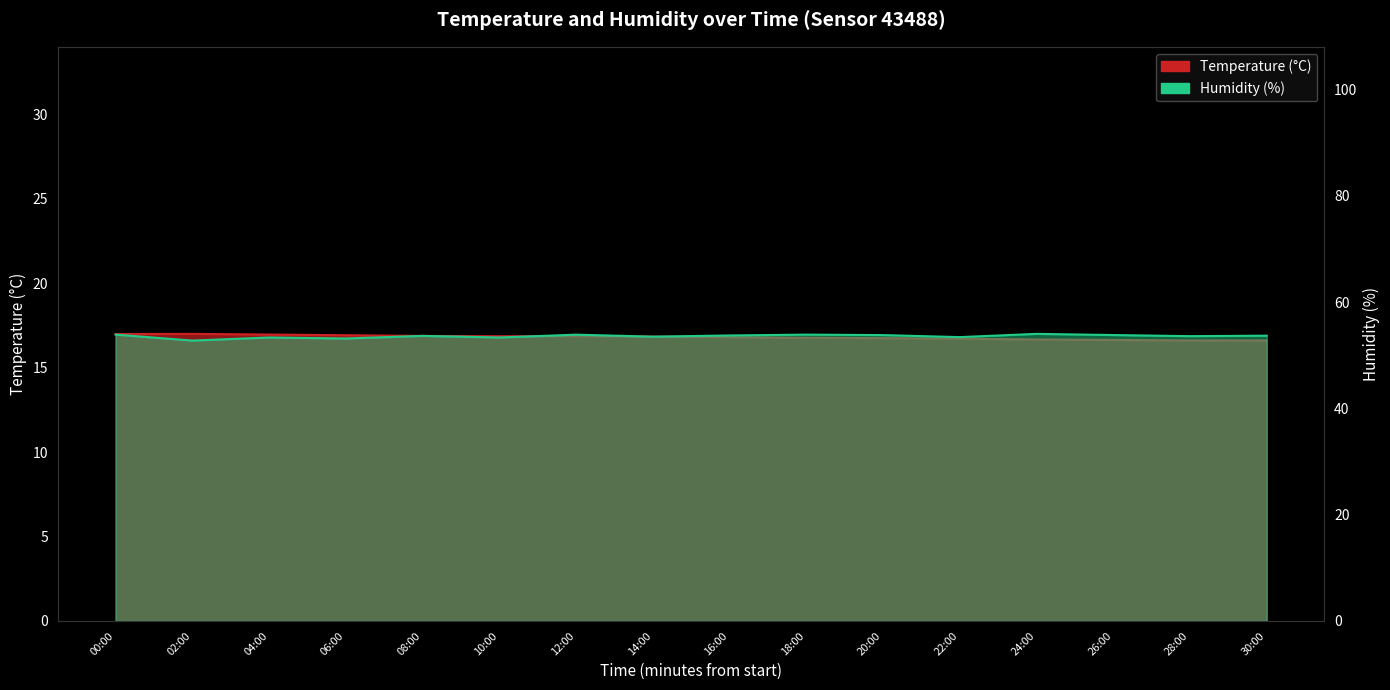

What is the difference between the maximum and minimum values in the humidity series?

1.3